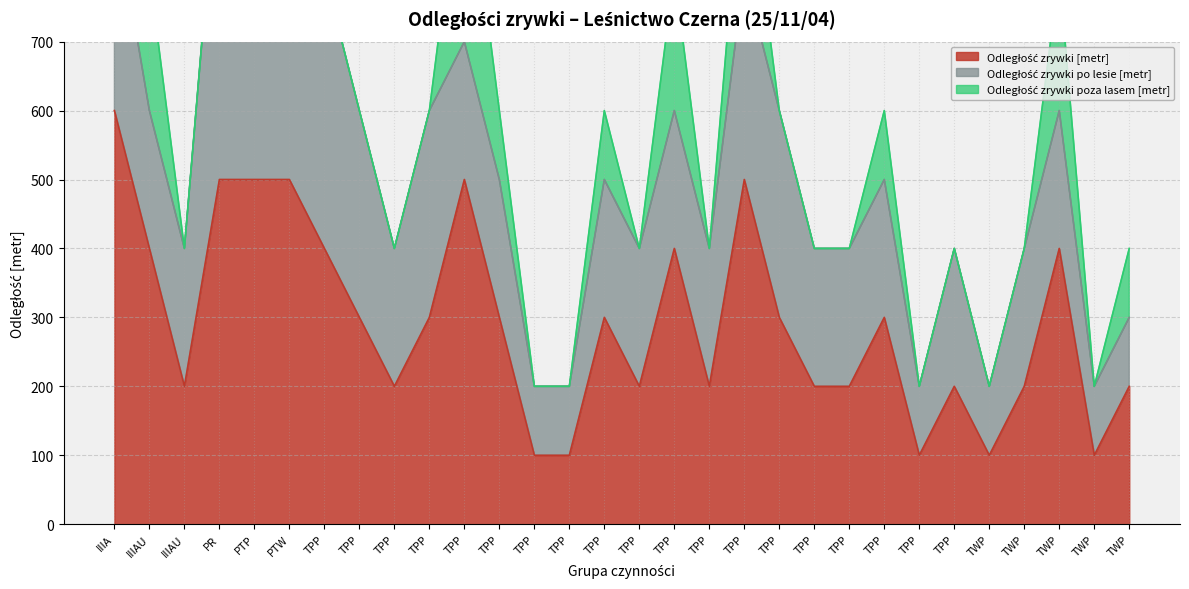

What is the average value of the Odległość zrywki poza lasem [metr] series?

60